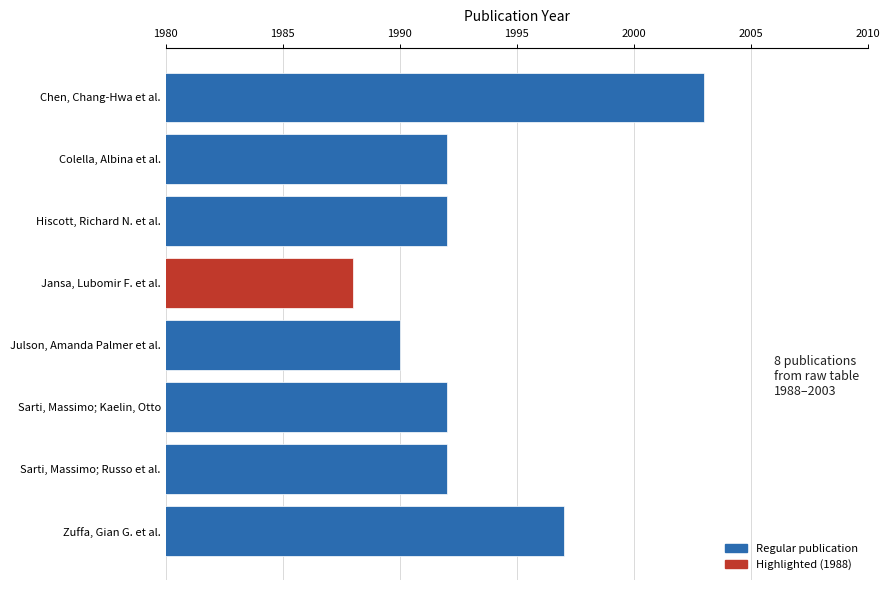

Reading bottom to top, transcribe all the data shown in this chart.

Zuffa, Gian G. et al.=1997	Sarti, Massimo; Russo et al.=1992	Sarti, Massimo; Kaelin, Otto=1992	Julson, Amanda Palmer et al.=1990	Jansa, Lubomir F. et al.=1988	Hiscott, Richard N. et al.=1992	Colella, Albina et al.=1992	Chen, Chang-Hwa et al.=2003